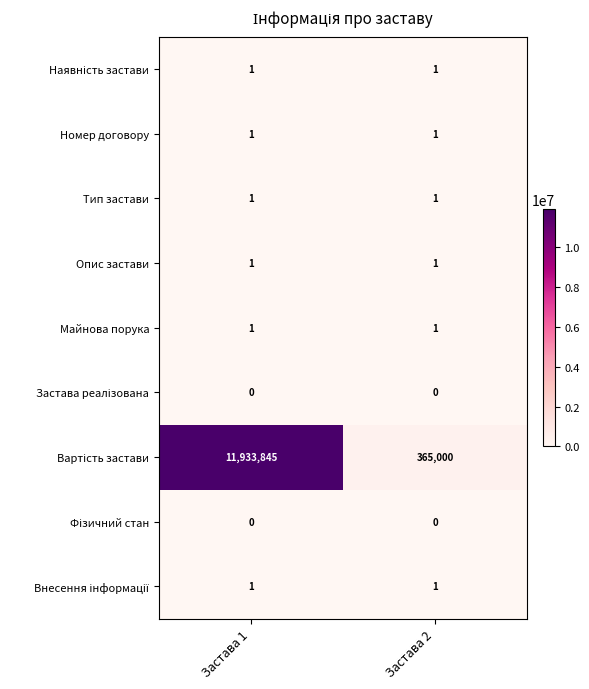

At which category is the sum across all series the highest?

Застава 1